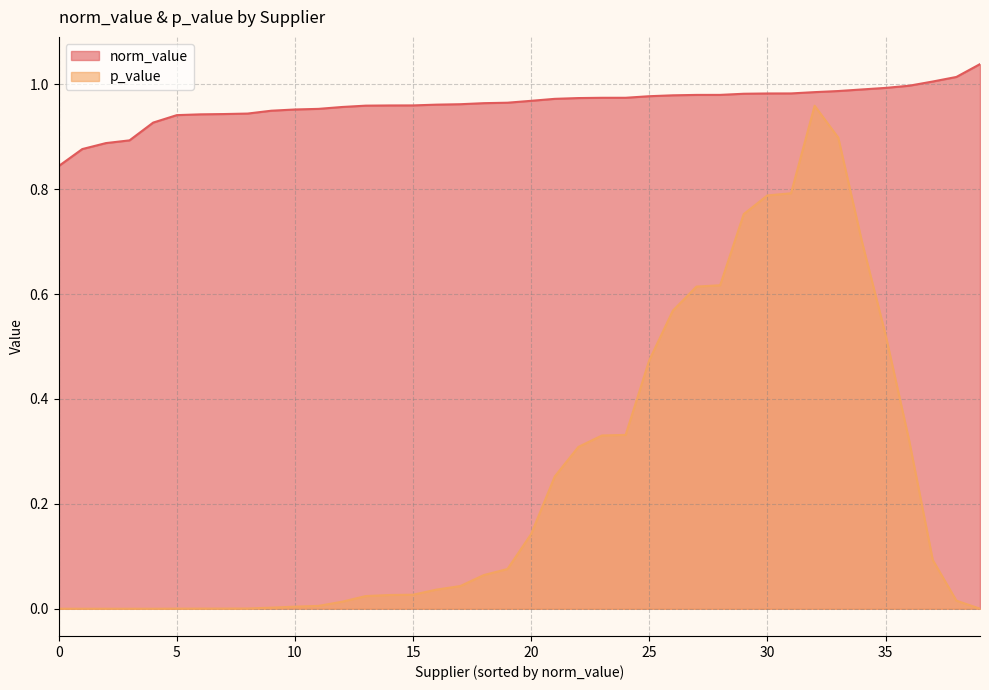

The norm_value series shows 1.5 at 10. True or false?

False